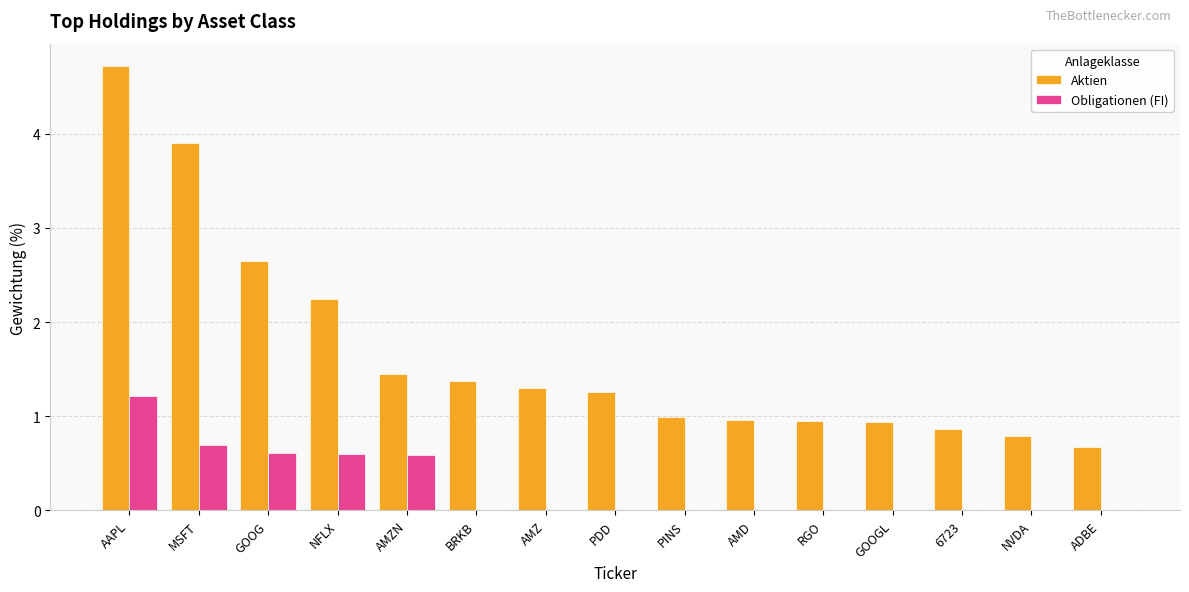

Where is Aktien nearest to the value 2?

NFLX